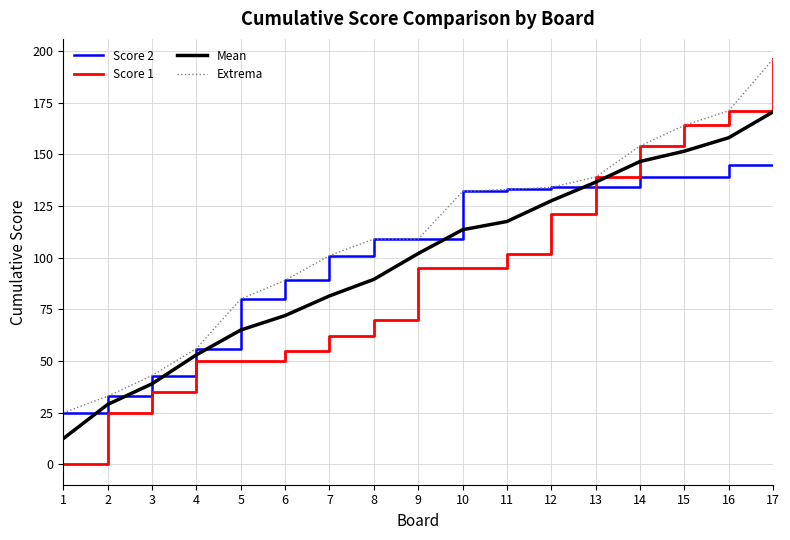

What is the greatest value displayed?

196.0